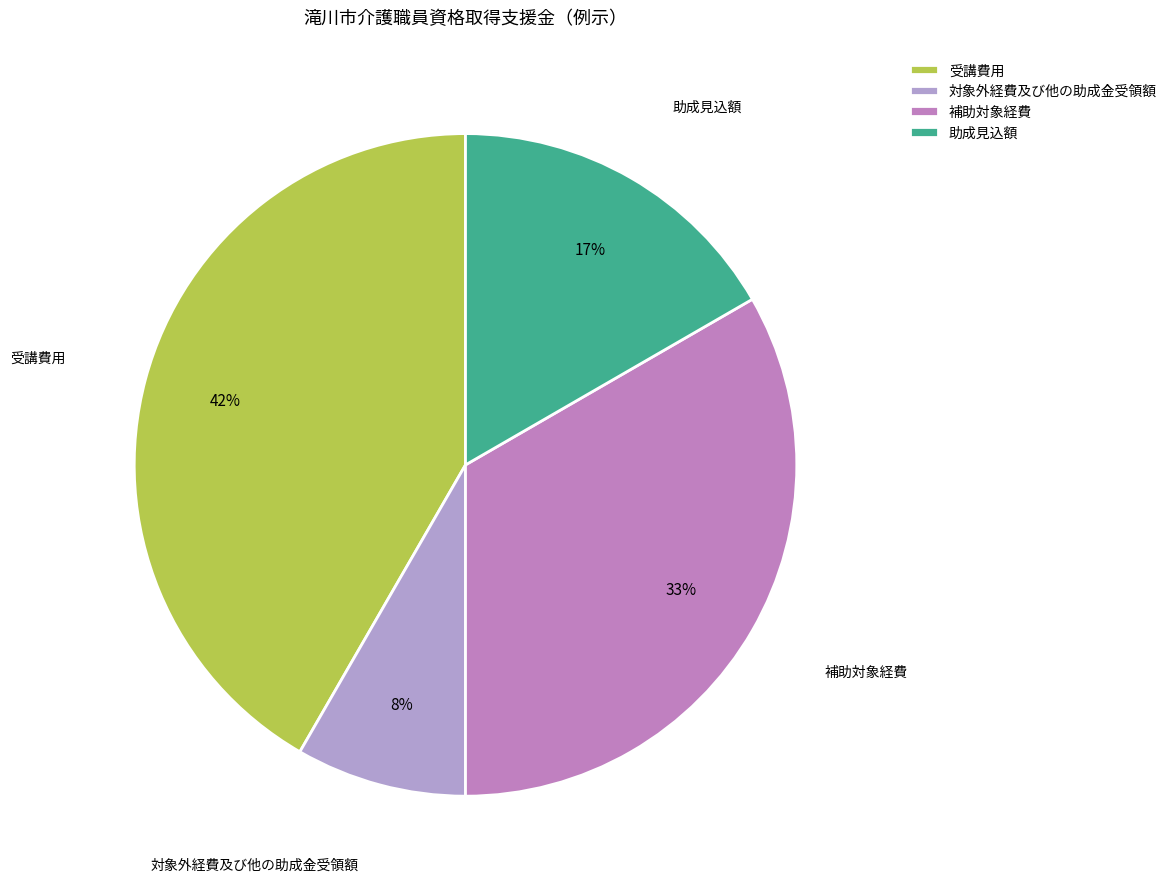

Which category has the biggest portion of the pie?

受講費用